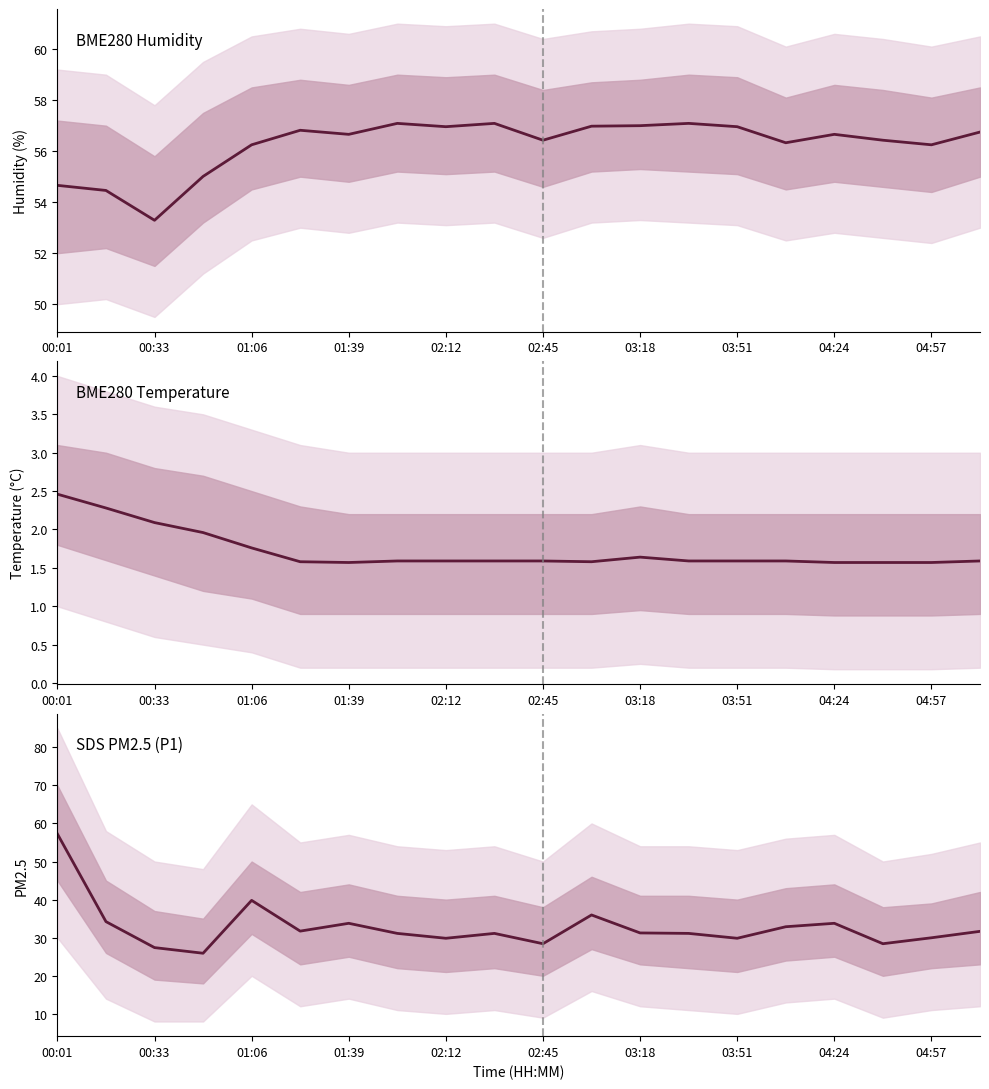

At which category is the sum across all series the highest?

00:01